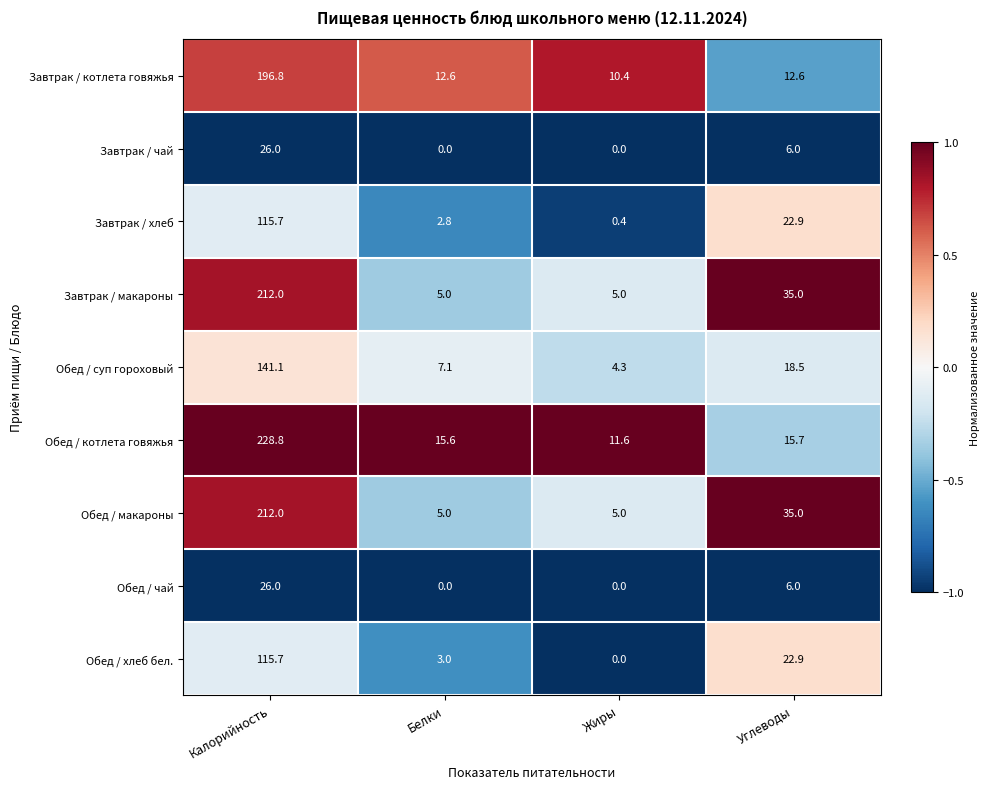

What is the highest value of the Завтрак / чай series?

26.0